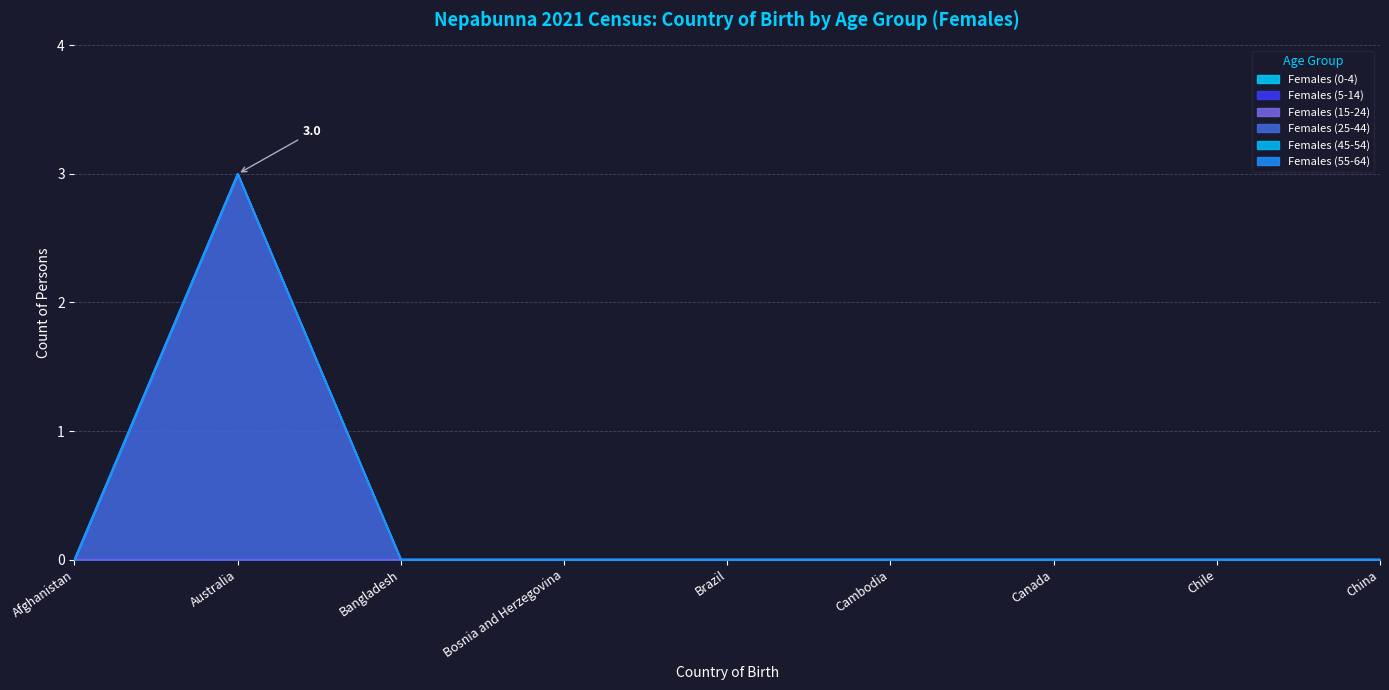

True or false: Females (55-64) and Females (0-4) cross at least once.

False